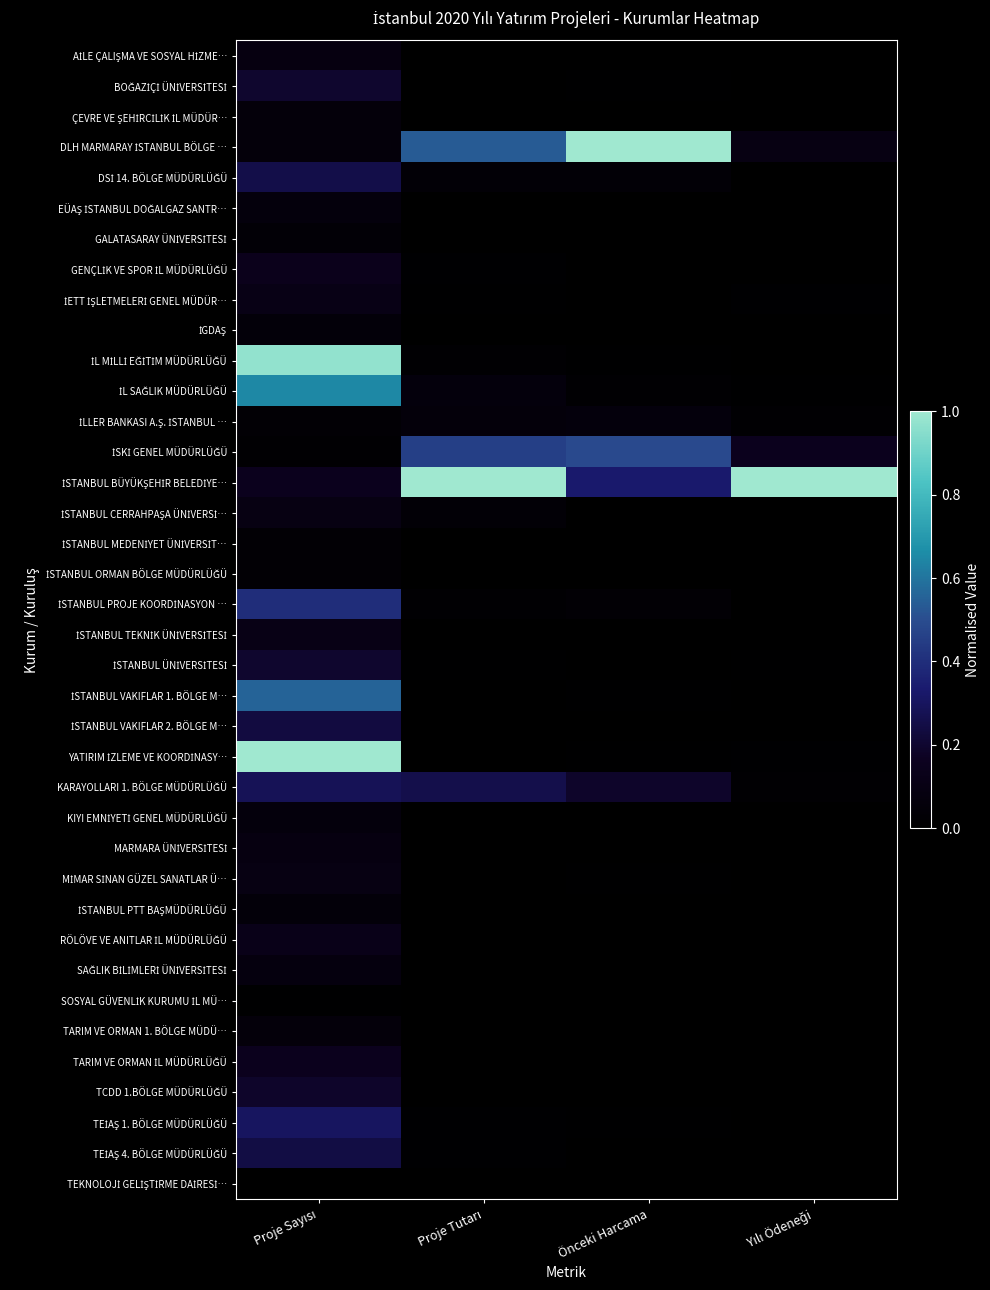

Rank the series at Proje Sayısı from lowest to highest value.

TEKNOLOJİ GELİŞTİRME DAİRESİ…, SOSYAL GÜVENLİK KURUMU İL MÜ…, İSKİ GENEL MÜDÜRLÜĞÜ, İLLER BANKASI A.Ş. İSTANBUL …, İSTANBUL MEDENİYET ÜNİVERSİT…, İSTANBUL ORMAN BÖLGE MÜDÜRLÜĞÜ, GALATASARAY ÜNİVERSİTESİ, İGDAŞ, İSTANBUL PTT BAŞMÜDÜRLÜĞÜ, ÇEVRE VE ŞEHİRCİLİK İL MÜDÜR…, DLH MARMARAY İSTANBUL BÖLGE …, TARIM VE ORMAN 1. BÖLGE MÜDÜ…, EÜAŞ İSTANBUL DOĞALGAZ SANTR…, KIYI EMNİYETİ GENEL MÜDÜRLÜĞÜ, SAĞLIK BİLİMLERİ ÜNİVERSİTESİ, AİLE ÇALIŞMA VE SOSYAL HİZME…, MARMARA ÜNİVERSİTESİ, İSTANBUL CERRAHPAŞA ÜNİVERSİ…, MİMAR SİNAN GÜZEL SANATLAR Ü…, İETT İŞLETMELERİ GENEL MÜDÜR…, İSTANBUL TEKNİK ÜNİVERSİTESİ, RÖLÖVE VE ANITLAR İL MÜDÜRLÜĞÜ, GENÇLİK VE SPOR İL MÜDÜRLÜĞÜ, İSTANBUL BÜYÜKŞEHİR BELEDİYE…, TARIM VE ORMAN İL MÜDÜRLÜĞÜ, TCDD 1.BÖLGE MÜDÜRLÜĞÜ, BOĞAZİÇİ ÜNİVERSİTESİ, İSTANBUL ÜNİVERSİTESİ, İSTANBUL VAKIFLAR 2. BÖLGE M…, TEİAŞ 4. BÖLGE MÜDÜRLÜĞÜ, DSİ 14. BÖLGE MÜDÜRLÜĞÜ, KARAYOLLARI 1. BÖLGE MÜDÜRLÜĞÜ, TEİAŞ 1. BÖLGE MÜDÜRLÜĞÜ, İSTANBUL PROJE KOORDİNASYON …, İSTANBUL VAKIFLAR 1. BÖLGE M…, İL SAĞLIK MÜDÜRLÜĞÜ, İL MİLLİ EĞİTİM MÜDÜRLÜĞÜ, YATIRIM İZLEME VE KOORDİNASY…